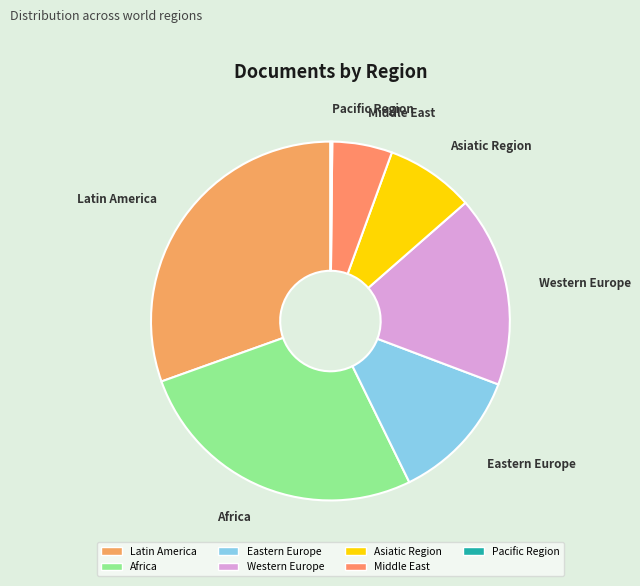

Approximately how many times larger is the value at Asiatic Region compared to Middle East?

1.5